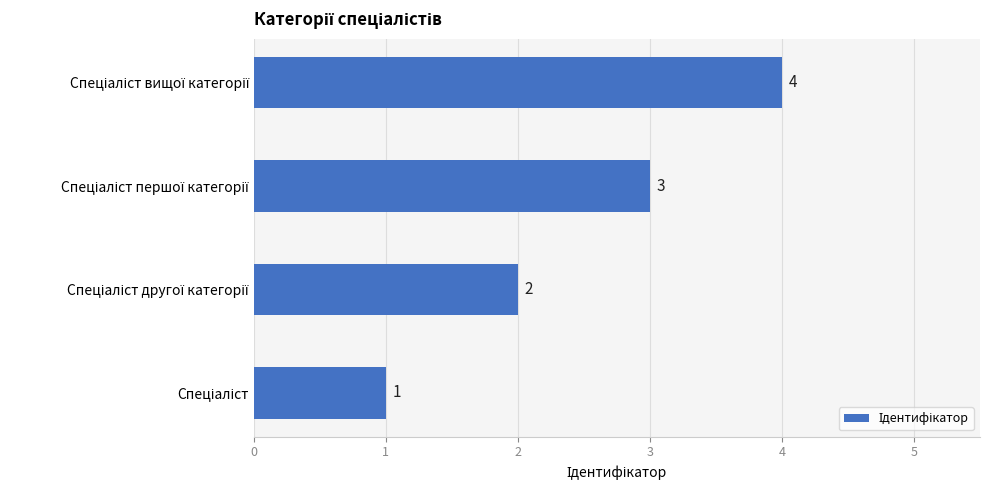

What is the difference between the maximum and minimum values?

3